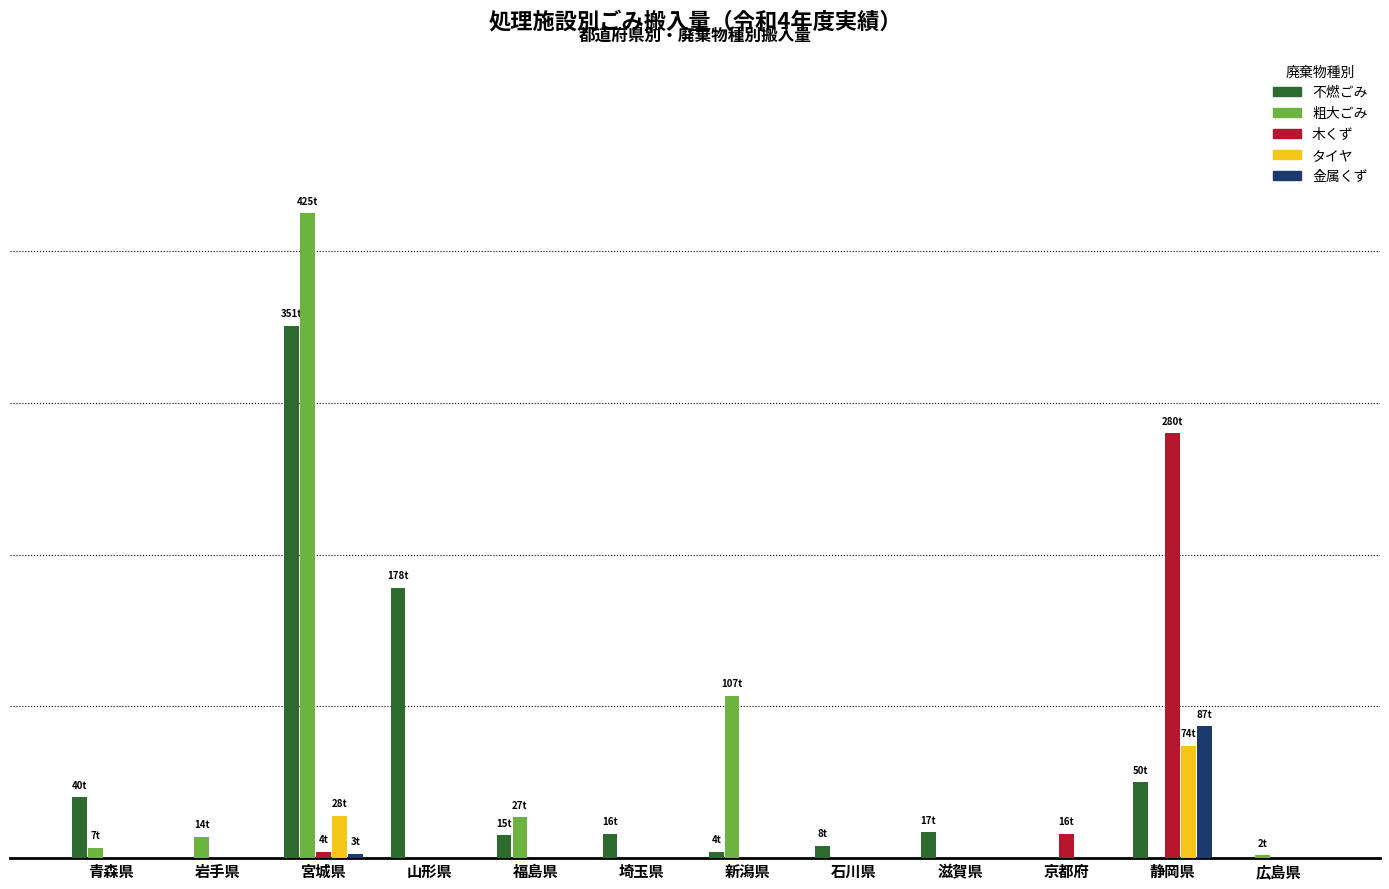

What is the label of the 6th bar from the left?

埼玉県